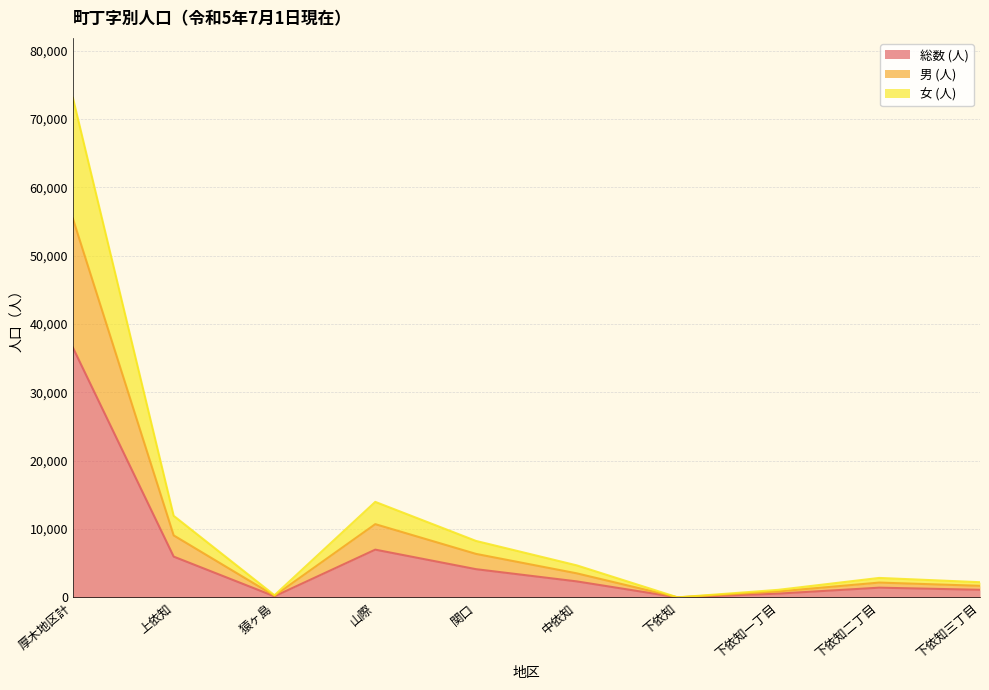

What is the difference between the second highest and minimum values in the 女 (人) series?

13968